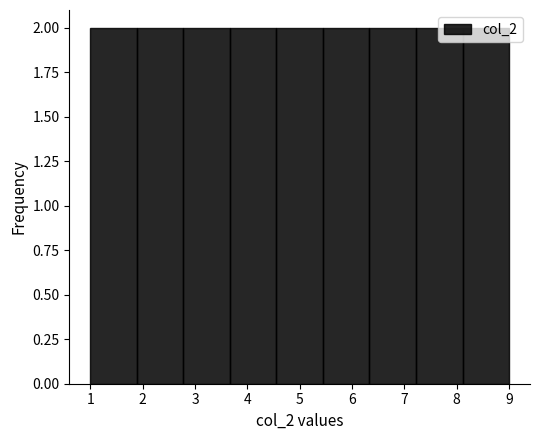

What is the height of the bar covering 5.4 to 6.3 on the x-axis? Neither the bar edges nor the heights are printed on the chart, so give them approximately, as read against the axes.

2